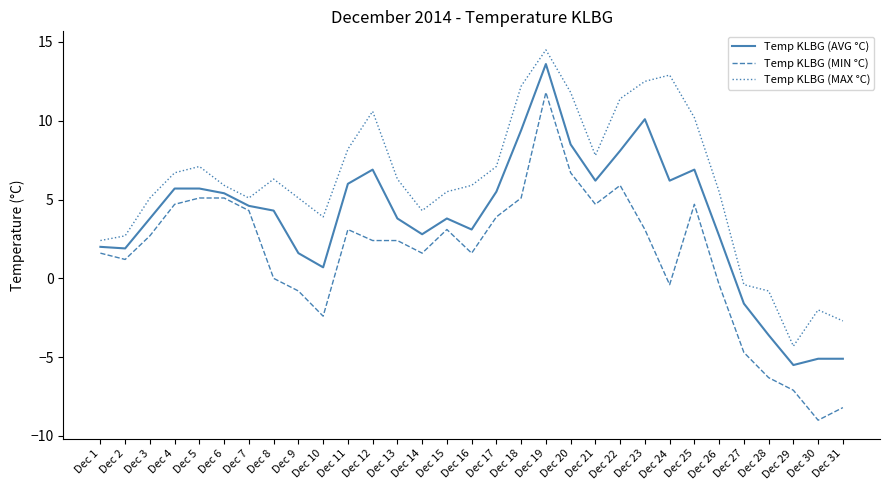

Does the chart have visible grid lines?

No